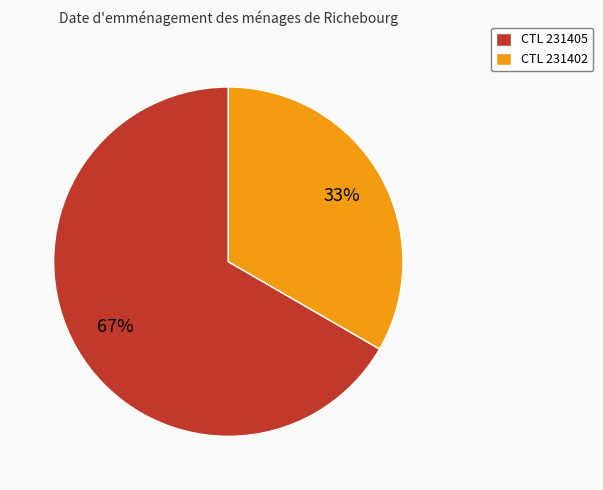

Rank the categories by value from highest to lowest.

CTL 231405, CTL 231402